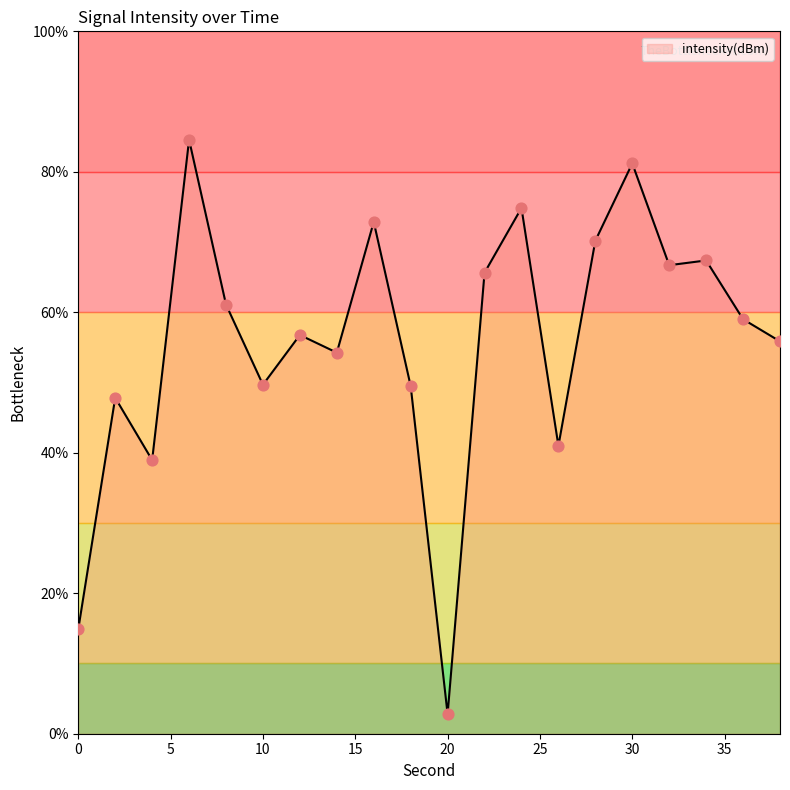

What is the difference between the maximum and minimum values?

81.8